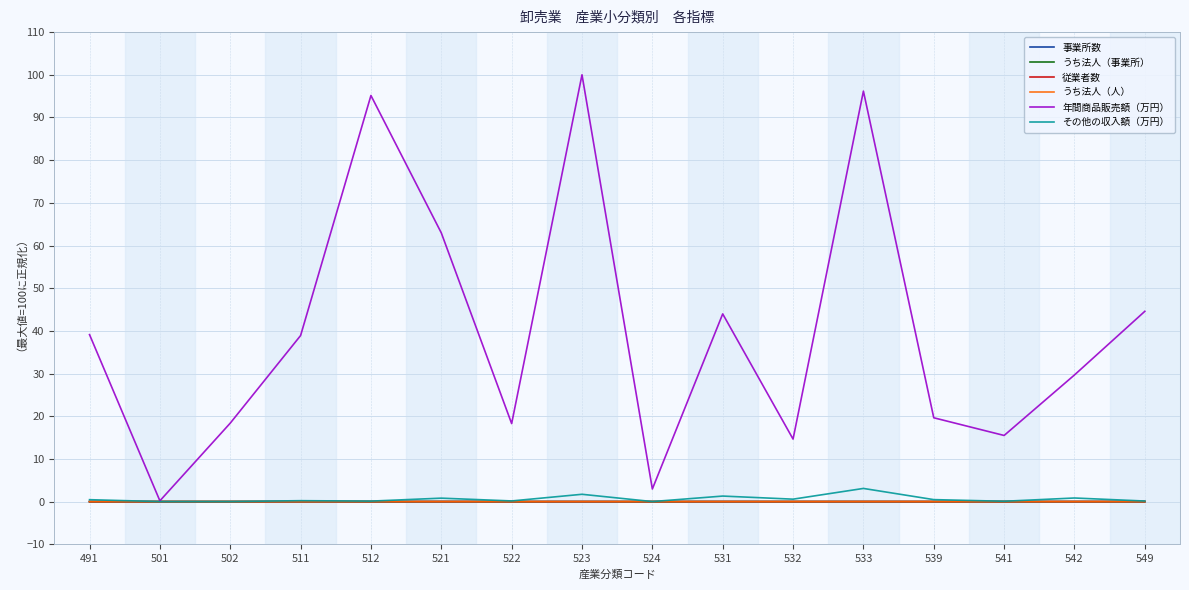

At how many categories does at least one series exceed 66?

3